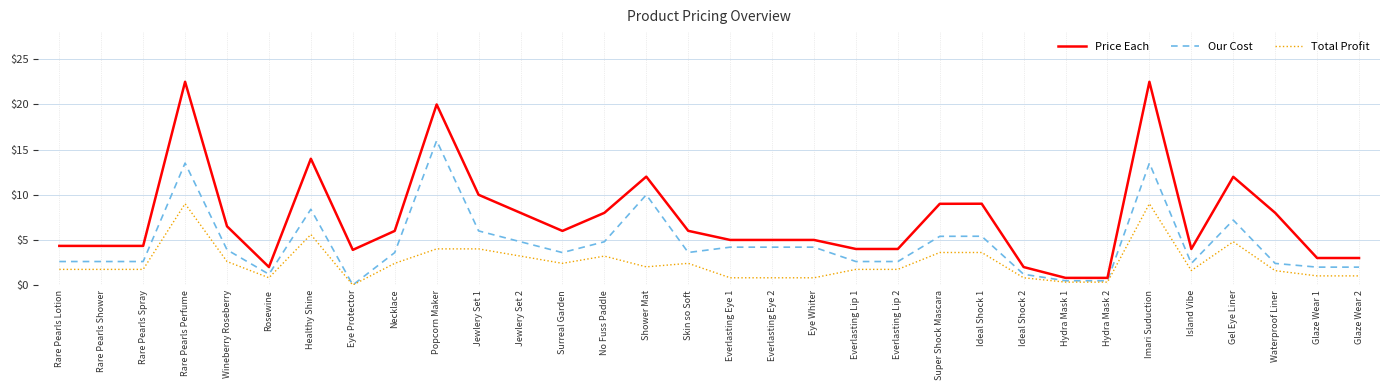

Does the chart display data point markers on the line(s)?

No